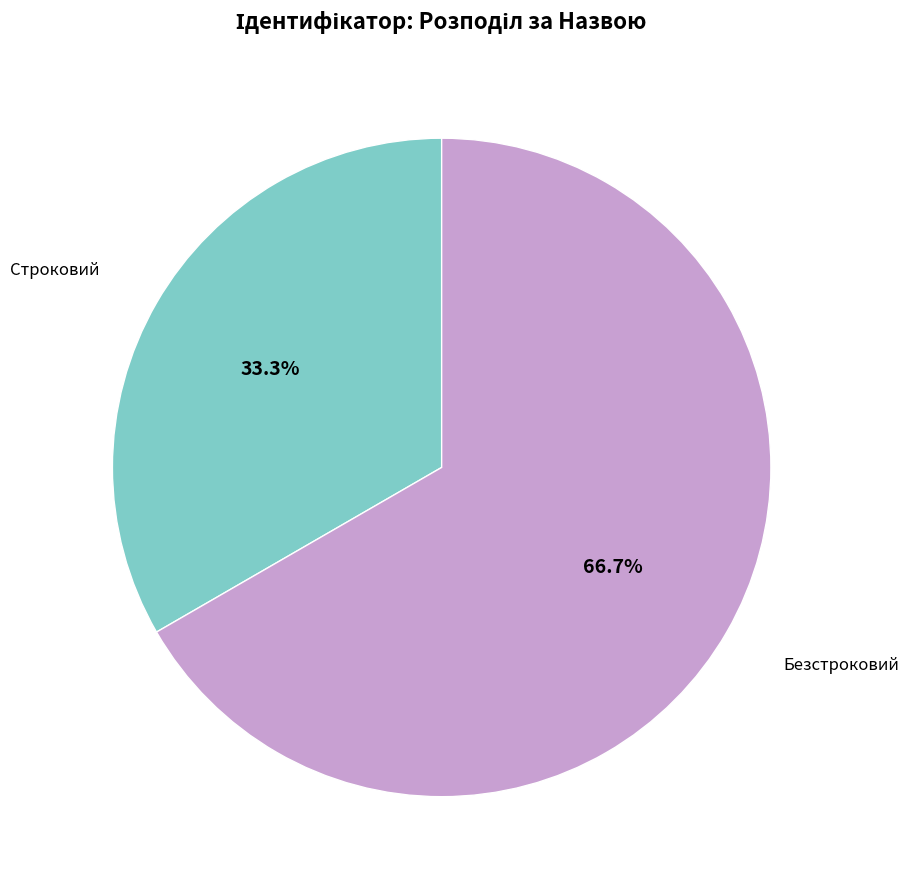

Does any single category account for the majority?

Yes